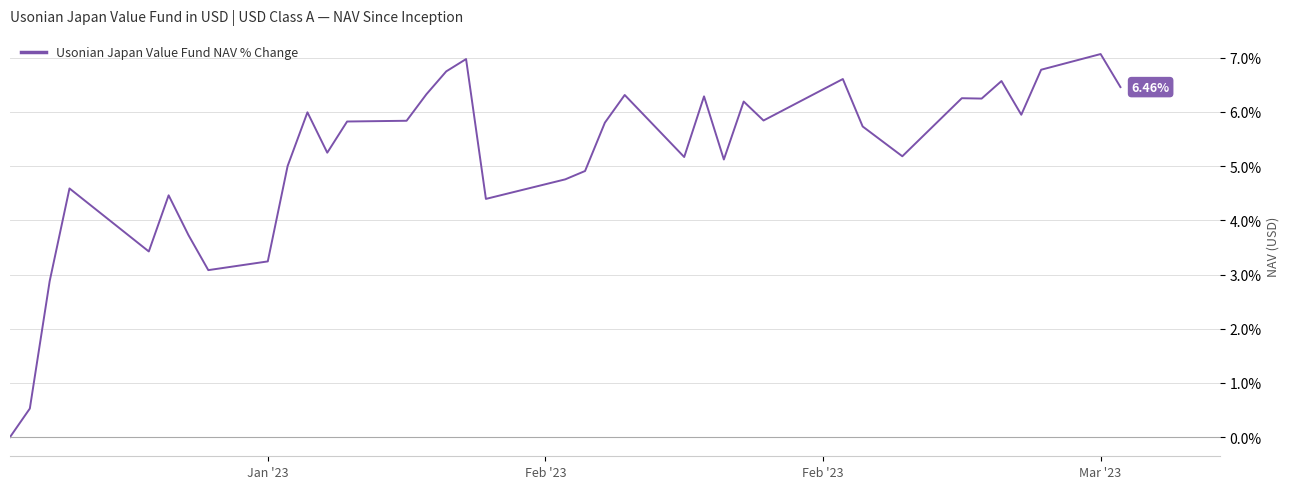

Is this an area chart (filled region under the line)?

No